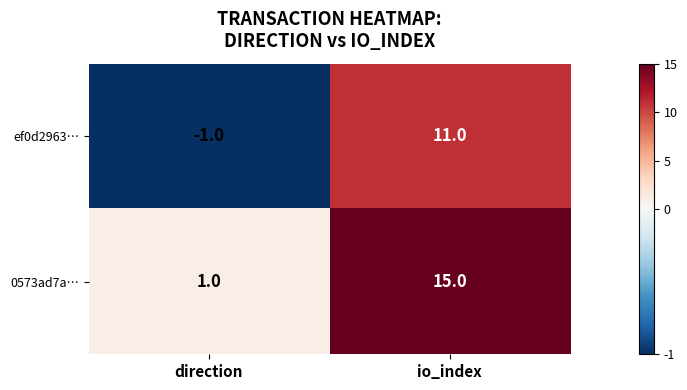

List the series in order of their overall mean, highest first.

0573ad7a…, ef0d2963…